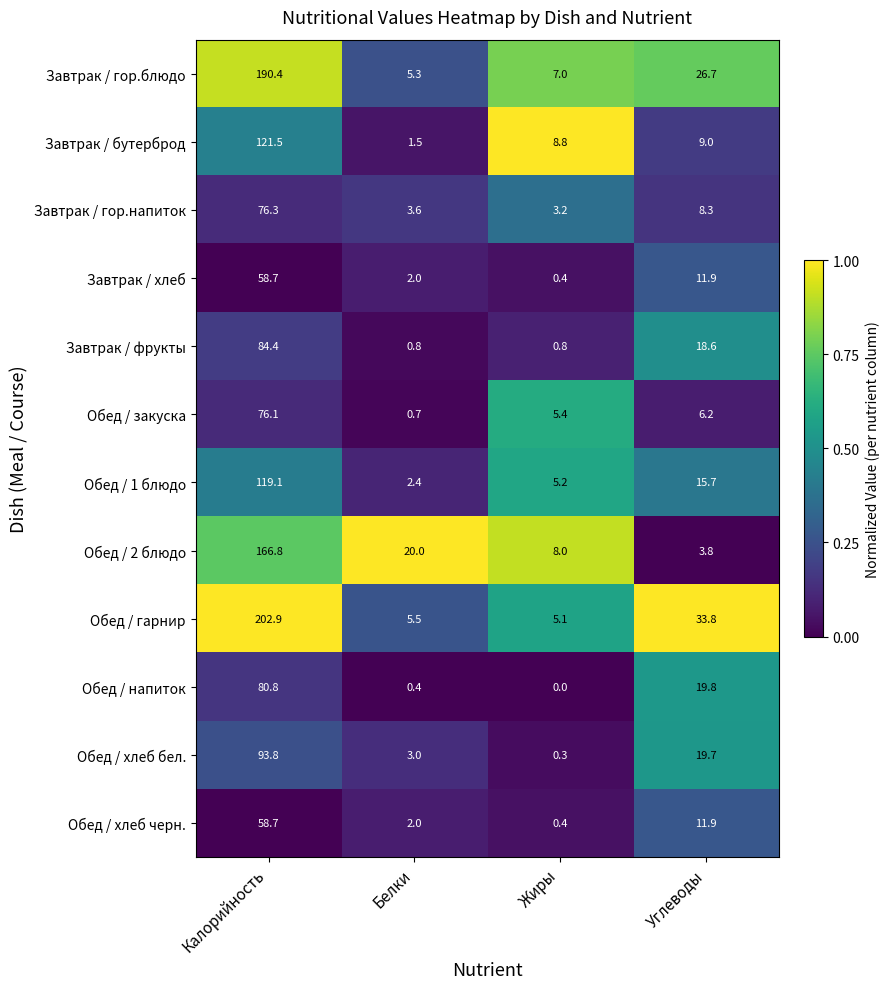

What is the difference between the maximum and minimum values in the Обед / хлеб бел. series?

93.5